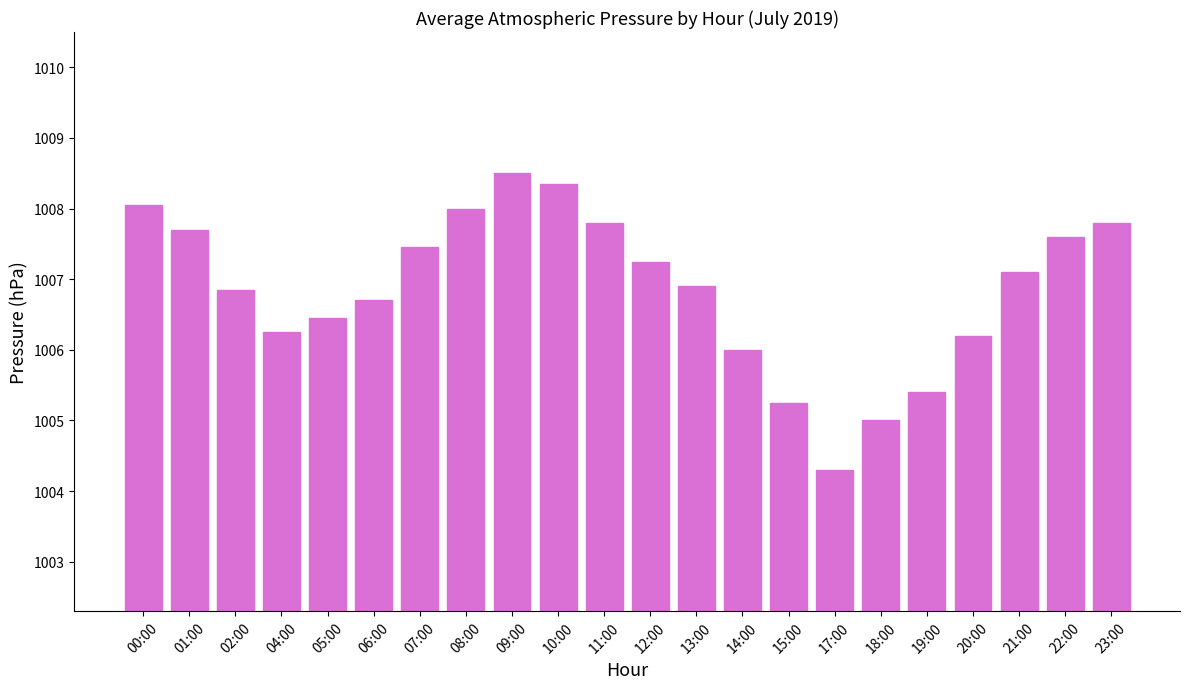

What is the smallest value displayed?

1004.3